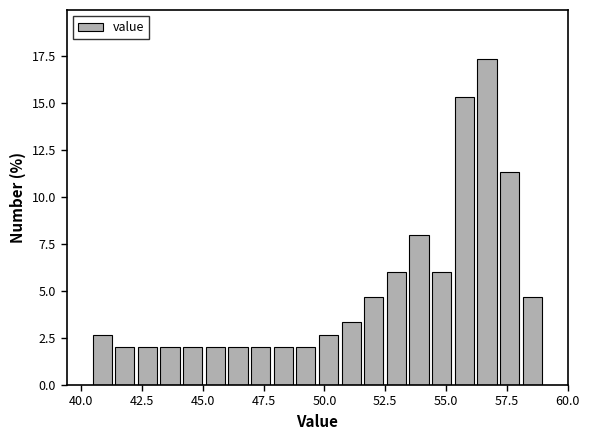

Around what value on the x-axis is the tallest bar? Give the approximate position of its centre, as read against the axis.

56.5